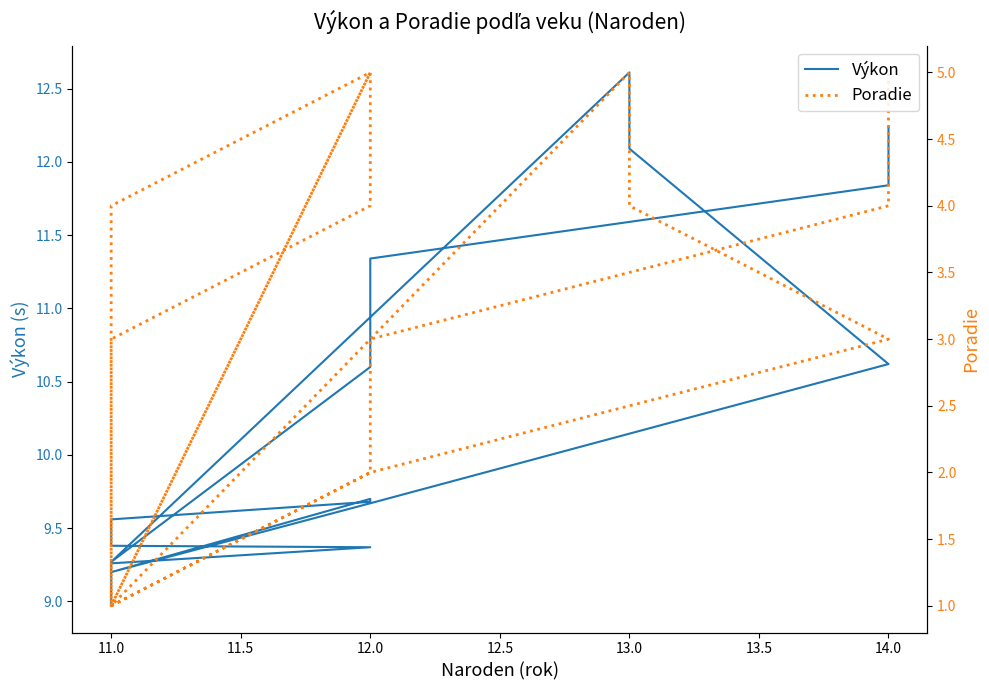

The value of Výkon at 13.0 is 4.9. True or false?

False